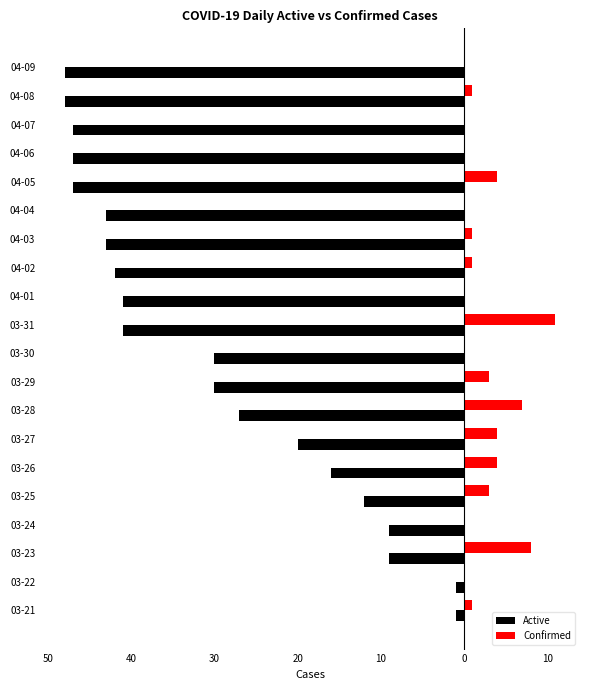

What are all the series names shown in the legend?

Active, Confirmed